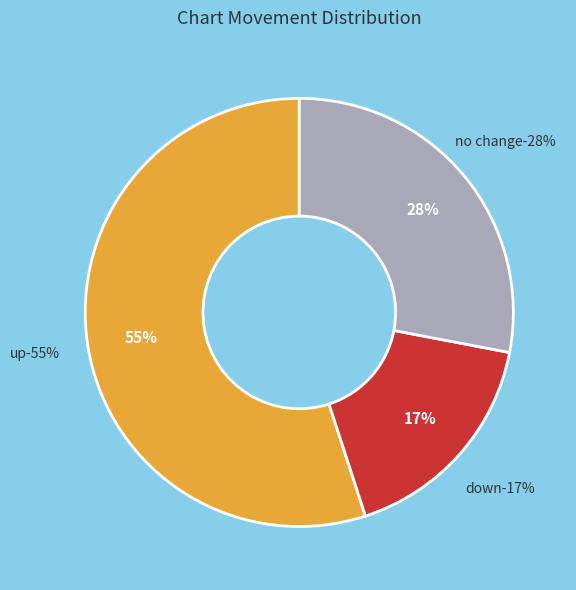

What is the total percentage of up and down?

72.0%